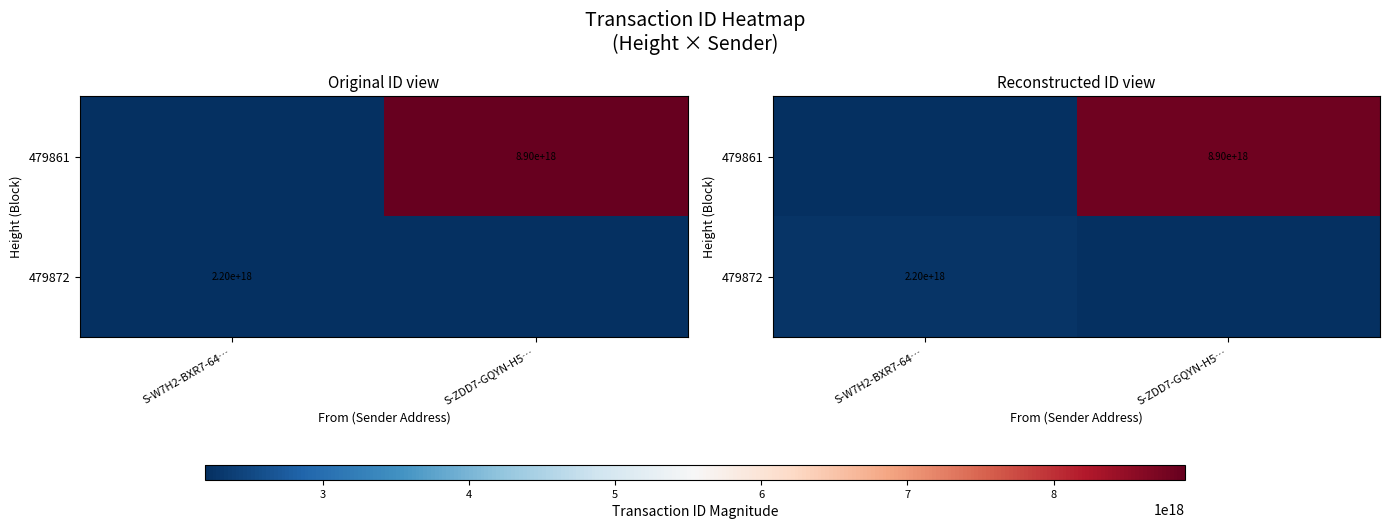

Count the number of data series in this chart.

2